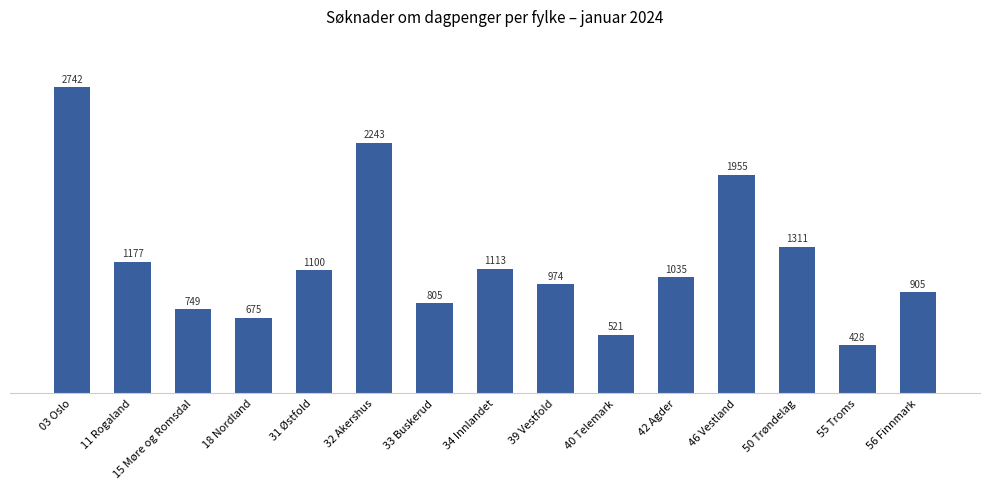

List the labels in order of value, largest first.

03 Oslo, 32 Akershus, 46 Vestland, 50 Trøndelag, 11 Rogaland, 34 Innlandet, 31 Østfold, 42 Agder, 39 Vestfold, 56 Finnmark, 33 Buskerud, 15 Møre og Romsdal, 18 Nordland, 40 Telemark, 55 Troms